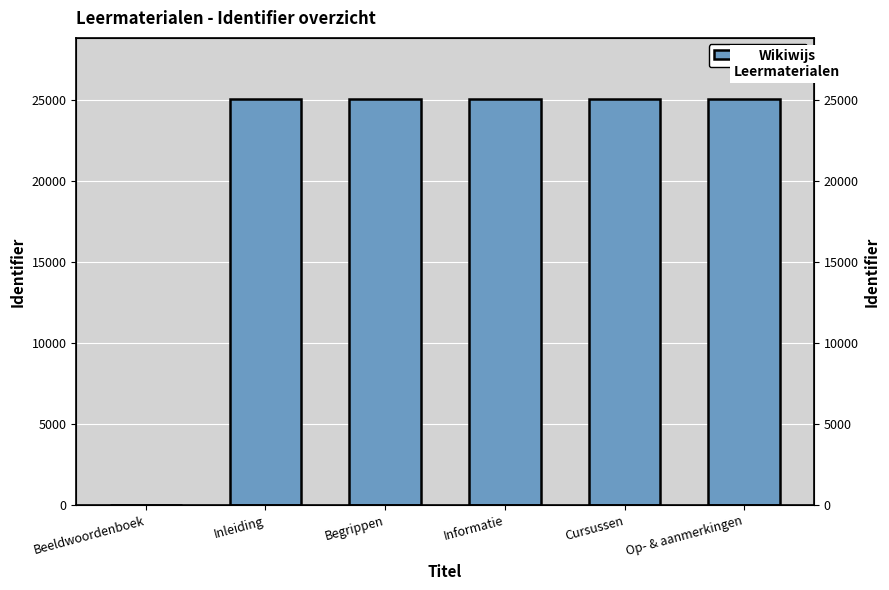

What is the value of the 5th bar from the left?

25094